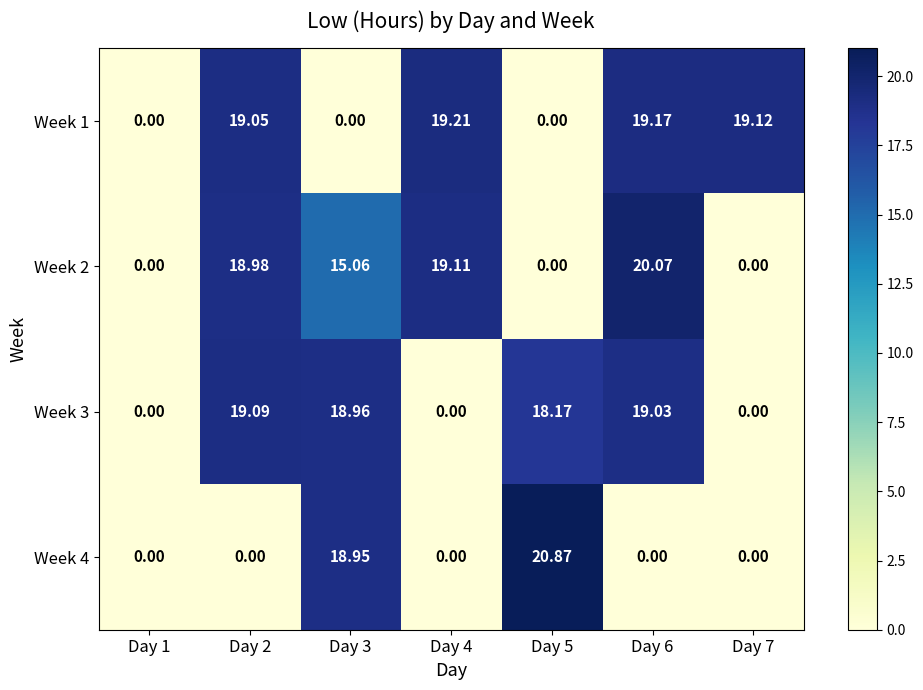

Which series has the largest range (max minus min)?

Week 4